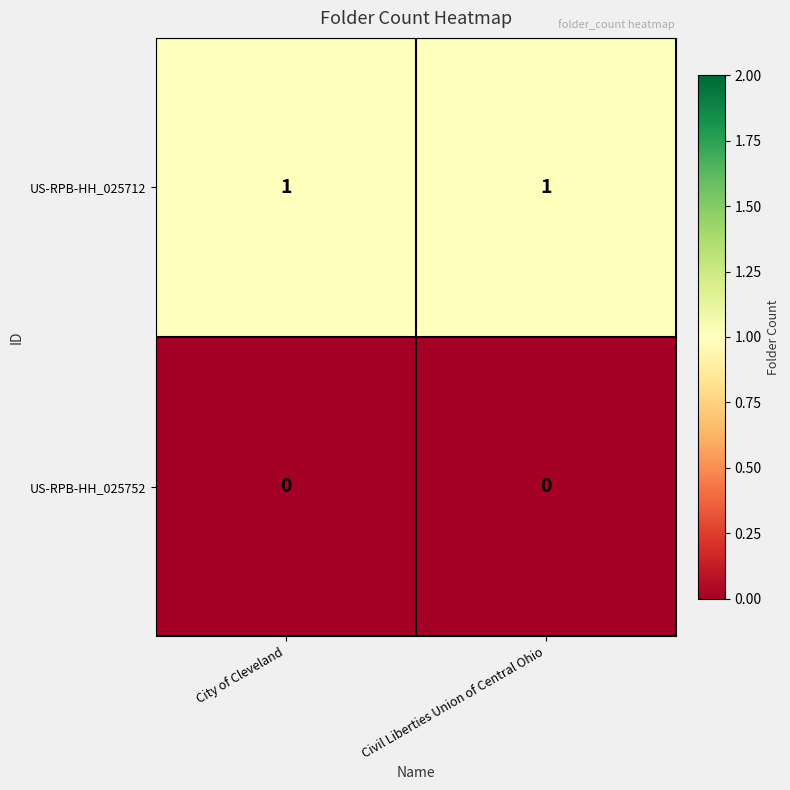

What is the spread (max minus min) of values at City of Cleveland?

1